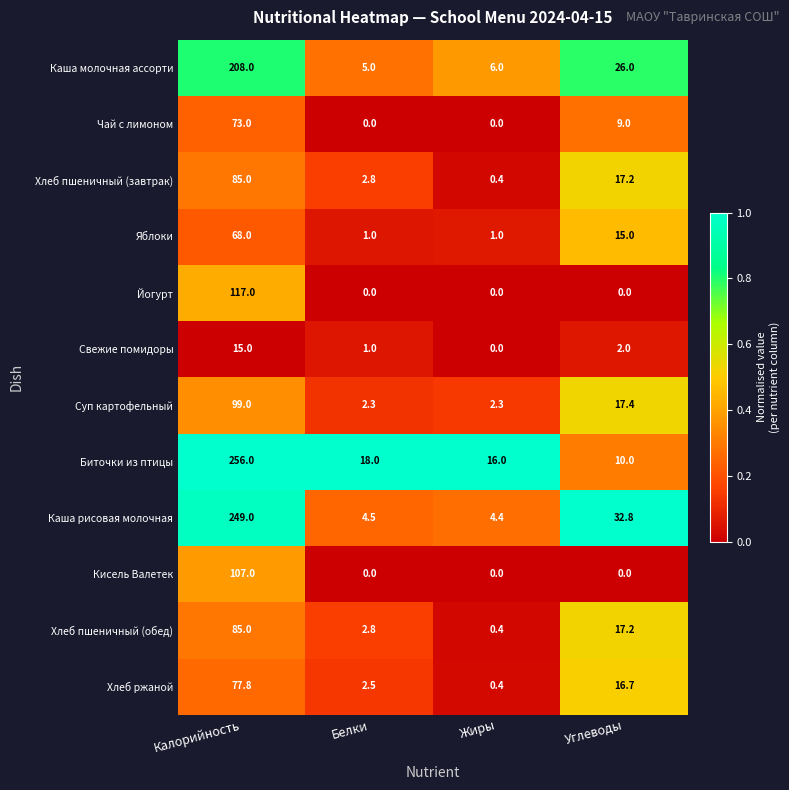

Which series has the largest range (max minus min)?

Биточки из птицы